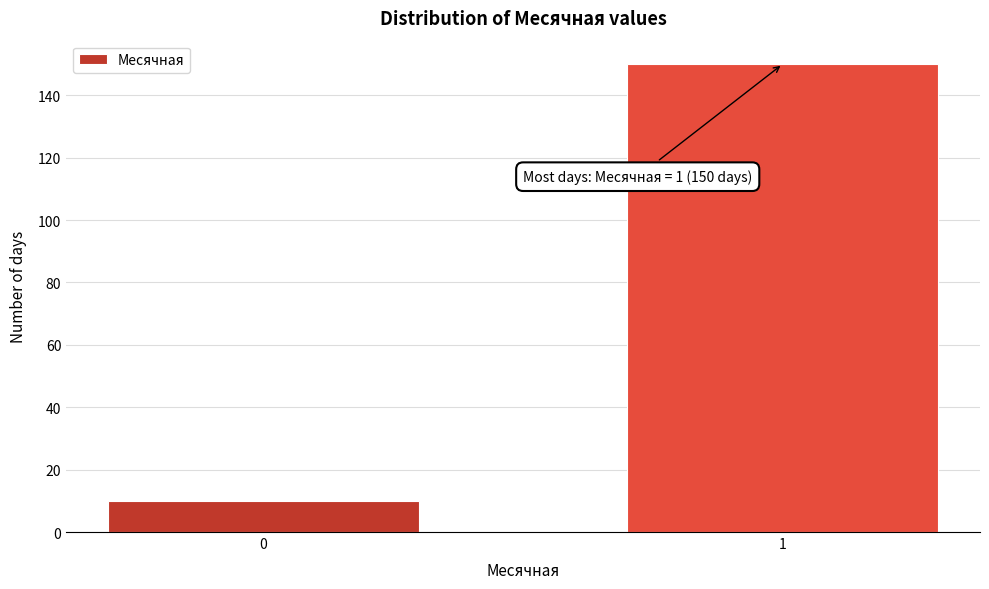

Reading right to left, list all the values displayed in this chart.

1=150	0=10